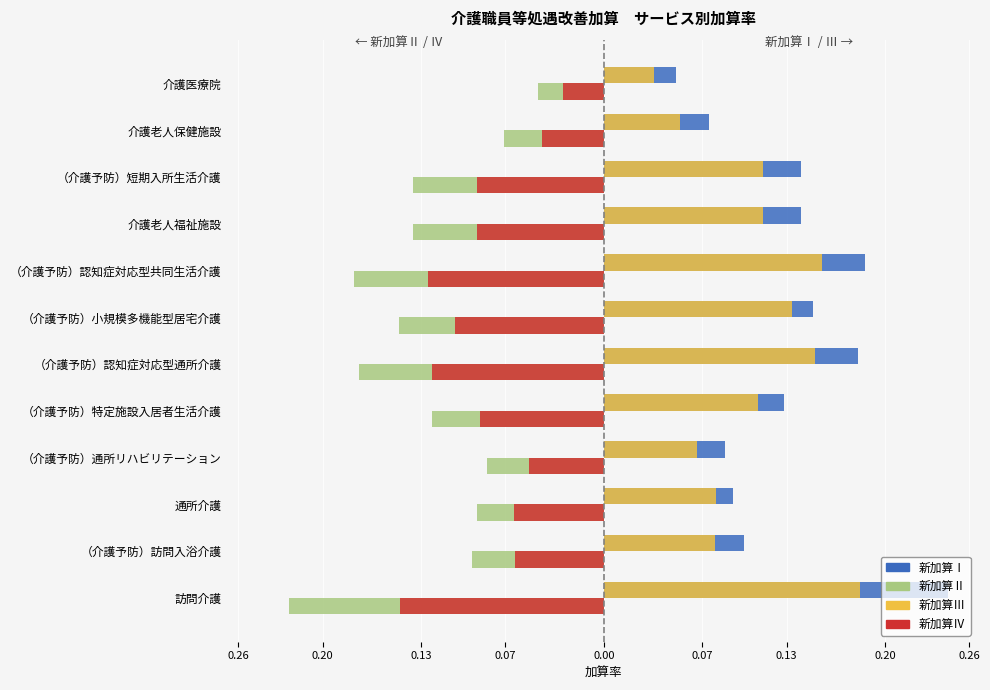

What are all the series names shown in the legend?

新加算Ⅰ, 新加算Ⅱ, 新加算Ⅲ, 新加算Ⅳ